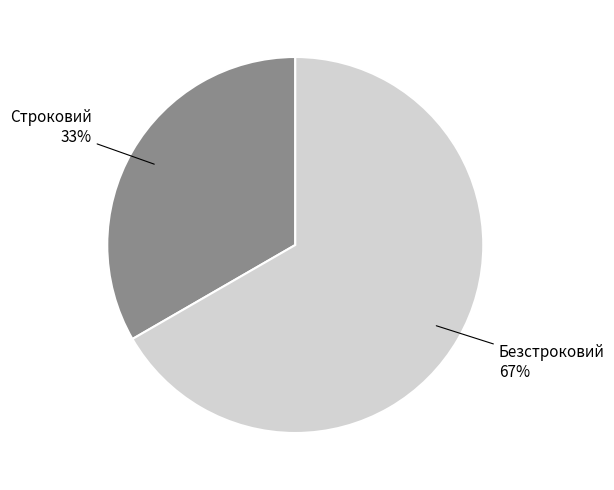

Is there a majority slice in this chart?

Yes